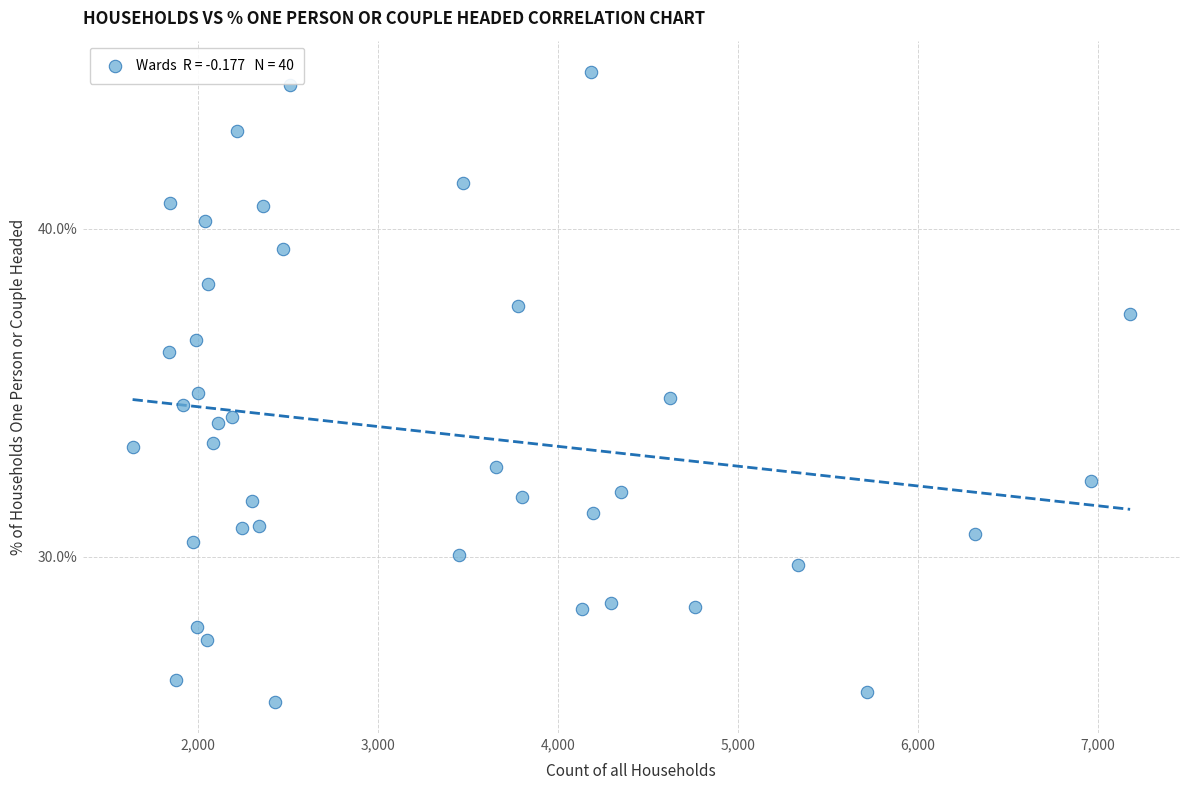

What is the range of Y values (max minus min)?

19.2